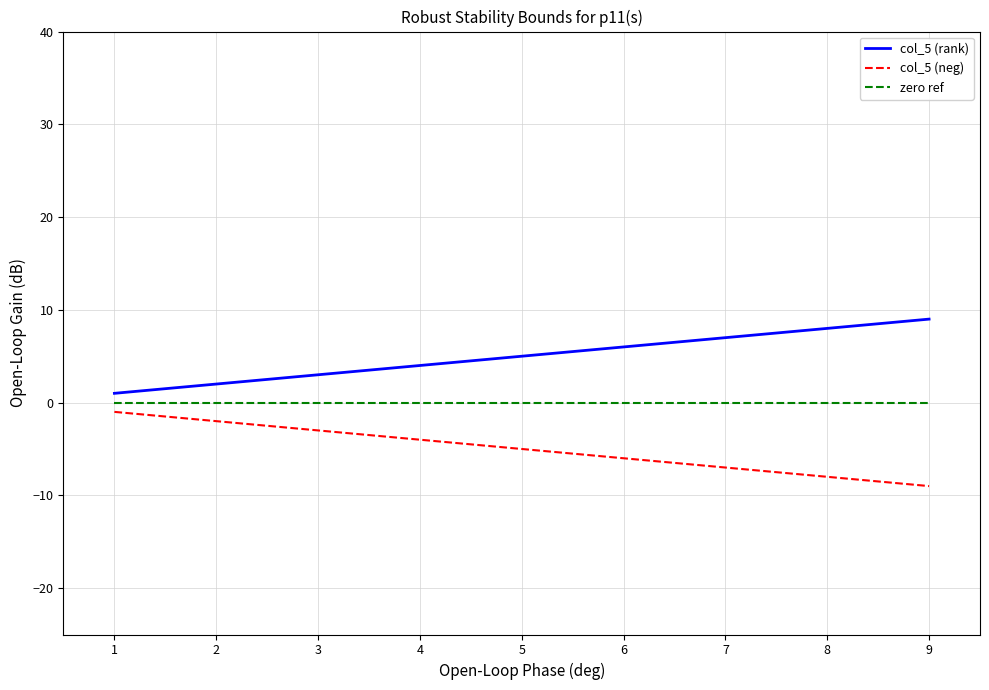

Rank the series at 9 from highest to lowest value.

col_5 (rank), zero ref, col_5 (neg)